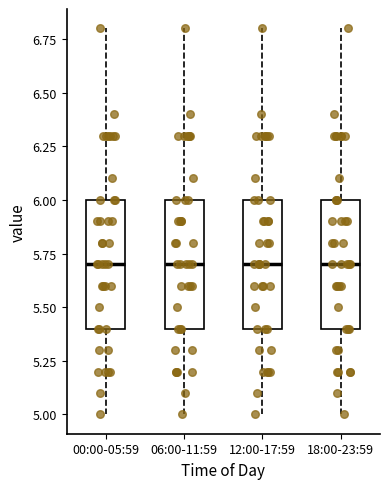

Reading left to right, transcribe this box plot: for each box, give where its median line is, the range the box spans, and where its two whiskers end, as read against the y-axis. The values are not printed on the chart, so give them approximately, as read against the axis.

00:00-05:59: median 5.7, box 5.4 to 6.0, whiskers 5.0 to 6.8
06:00-11:59: median 5.7, box 5.4 to 6.0, whiskers 5.0 to 6.8
12:00-17:59: median 5.7, box 5.4 to 6.0, whiskers 5.0 to 6.8
18:00-23:59: median 5.7, box 5.4 to 6.0, whiskers 5.0 to 6.8